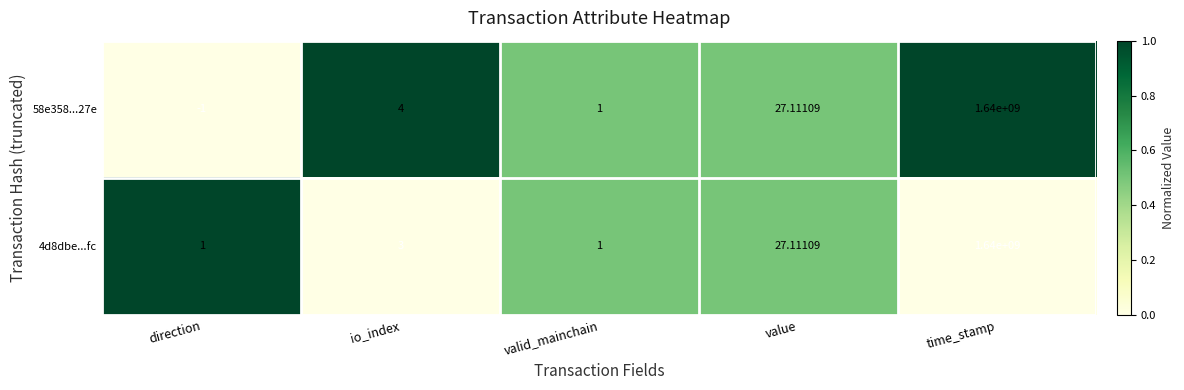

List the series in order of their overall mean, highest first.

4d8dbe...fc, 58e358...27e